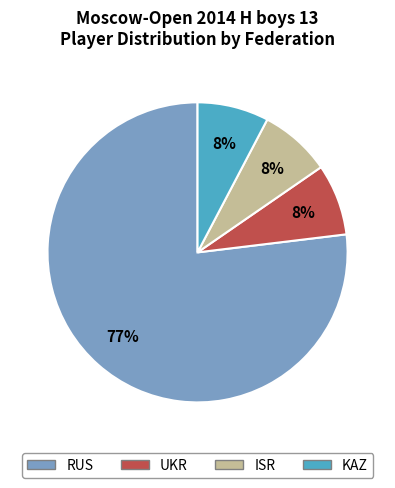

To the nearest percent, what is the average slice percentage?

25%